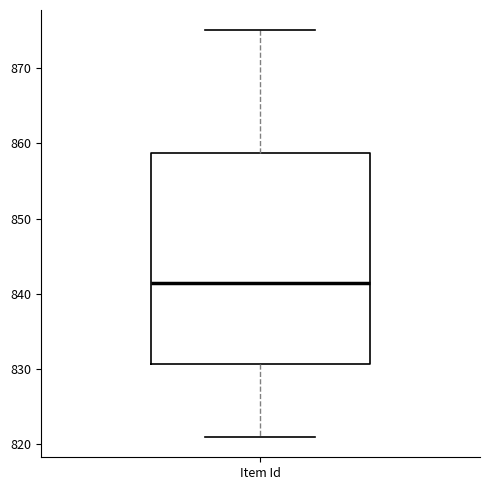

Where does the median line of the box for Item Id sit on the y-axis? The values are not printed on the chart, so give them approximately, as read against the axis.

842